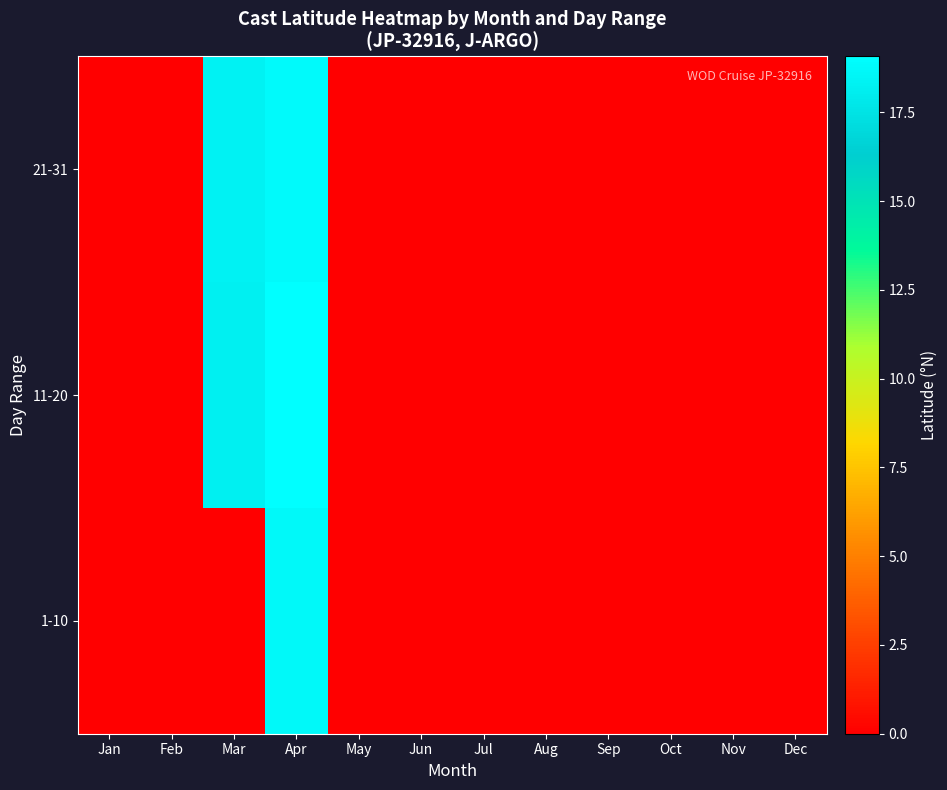

Rank the series by their maximum value, from highest to lowest.

11-20, 21-31, 1-10